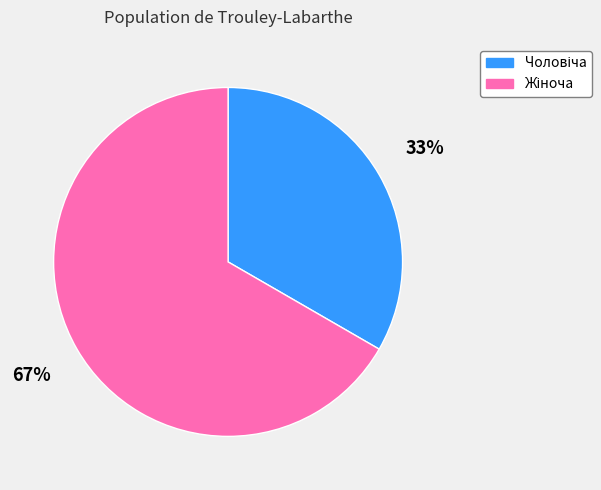

To the nearest percent, what is the average slice percentage?

50%